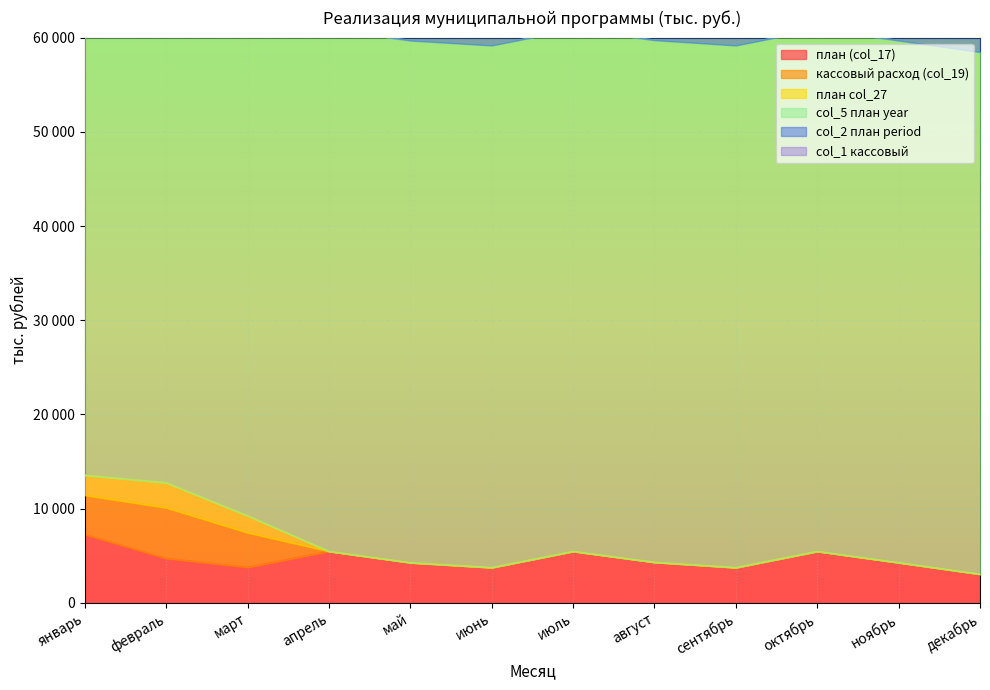

Which series changed the most between апрель and декабрь?

план (col_17)